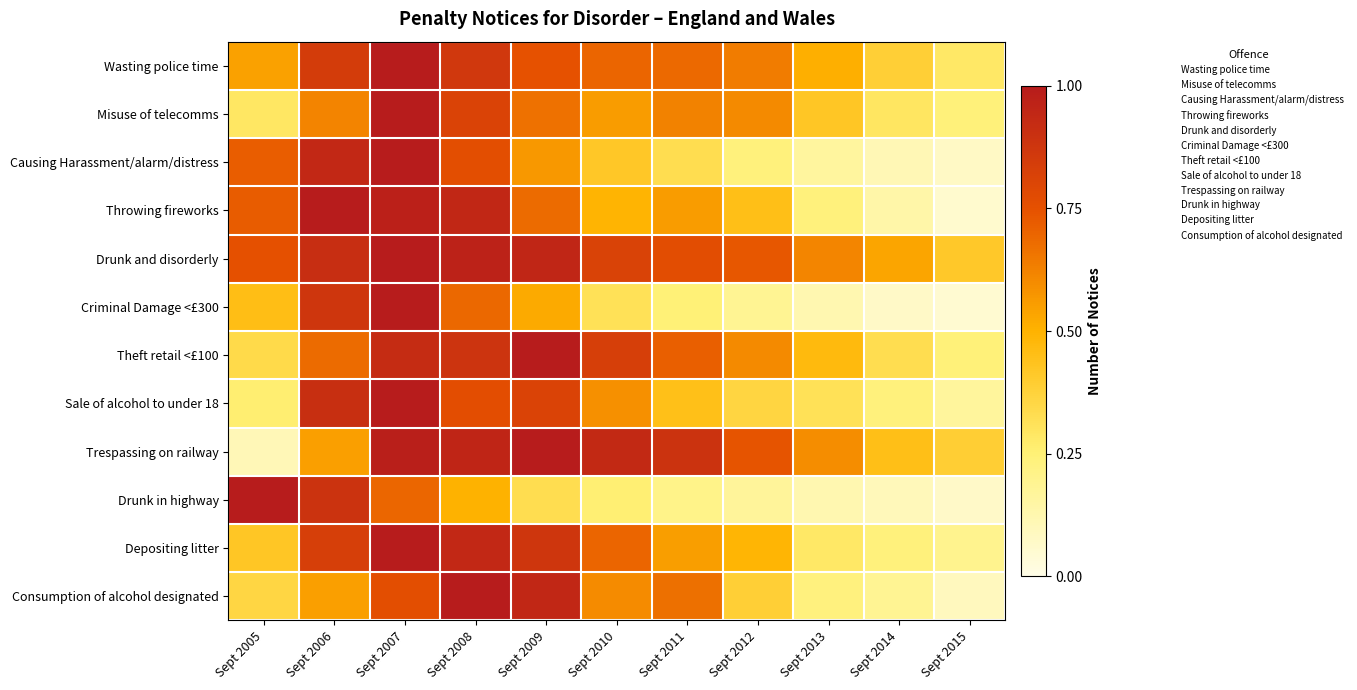

At which category is the sum across all series the highest?

Sept 2007